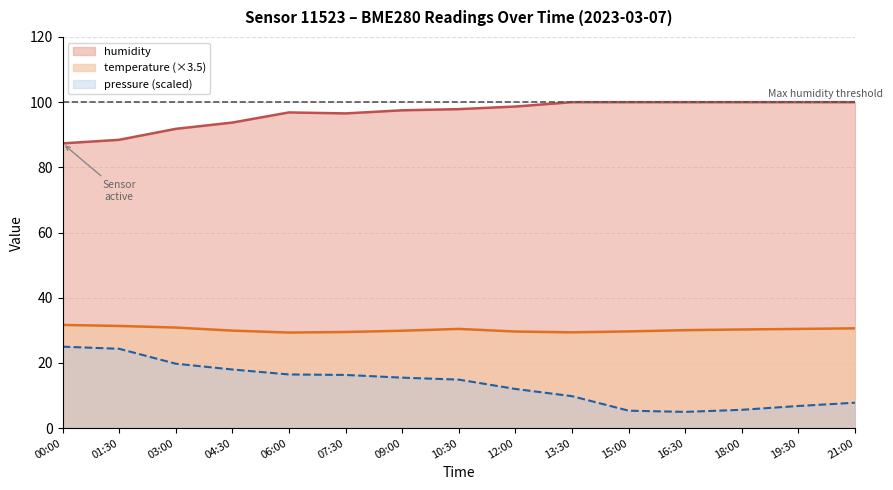

Count the number of data series in this chart.

3